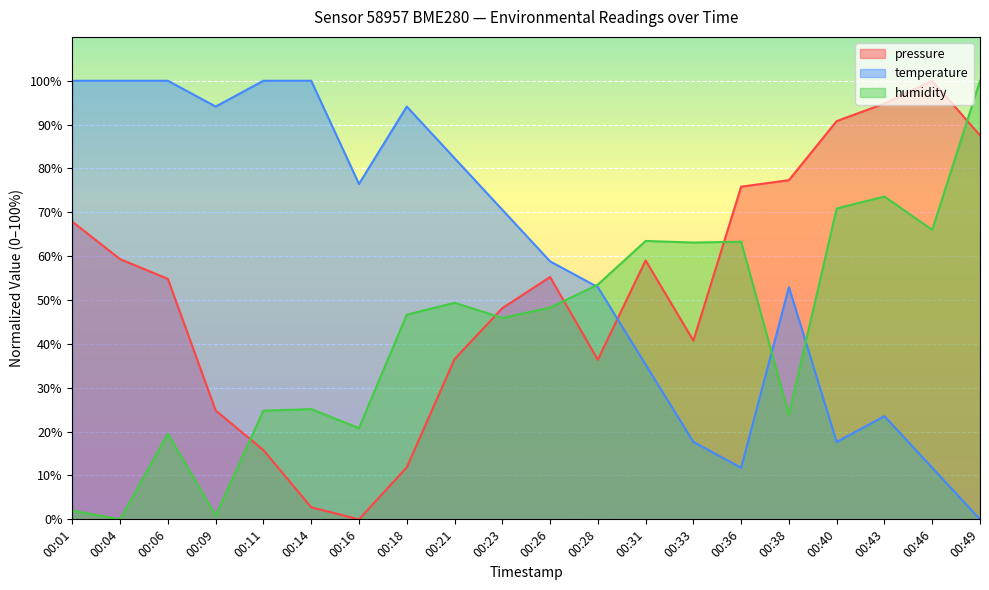

At which category does the chart reach its minimum across all series?

00:16